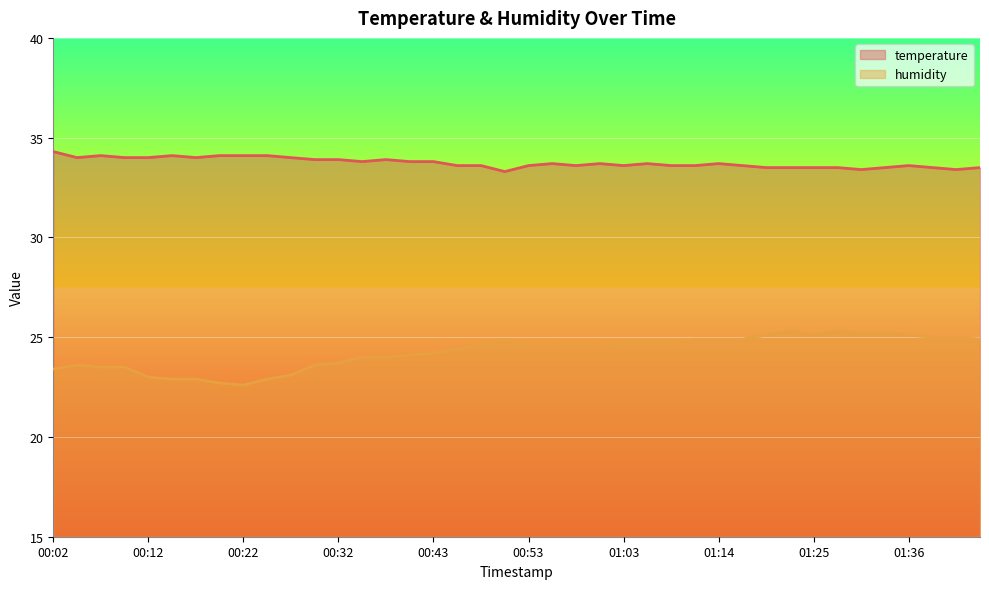

What is the spread (max minus min) of values at 00:25?

11.2